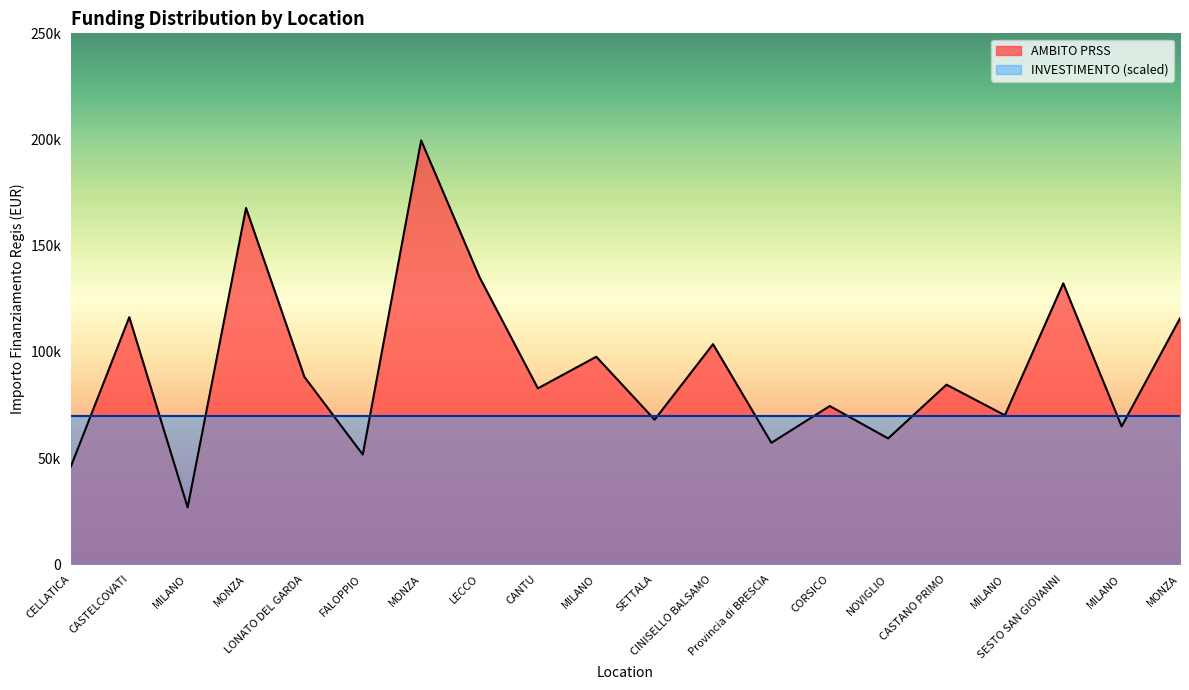

How many values are below 84538?

10